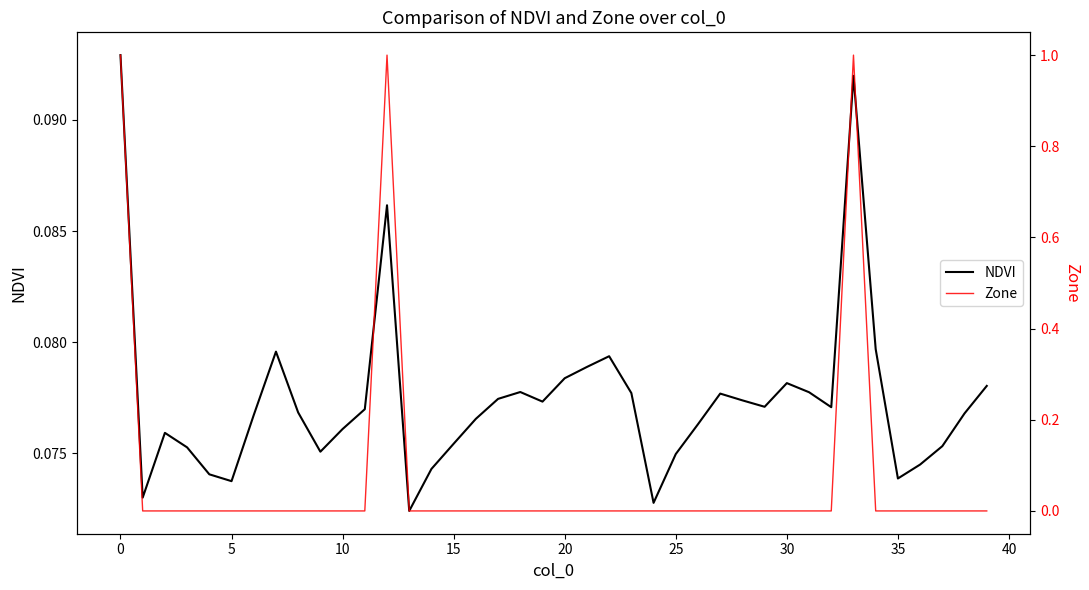

True or false: Zone has a value of -0.5 at 30.

False